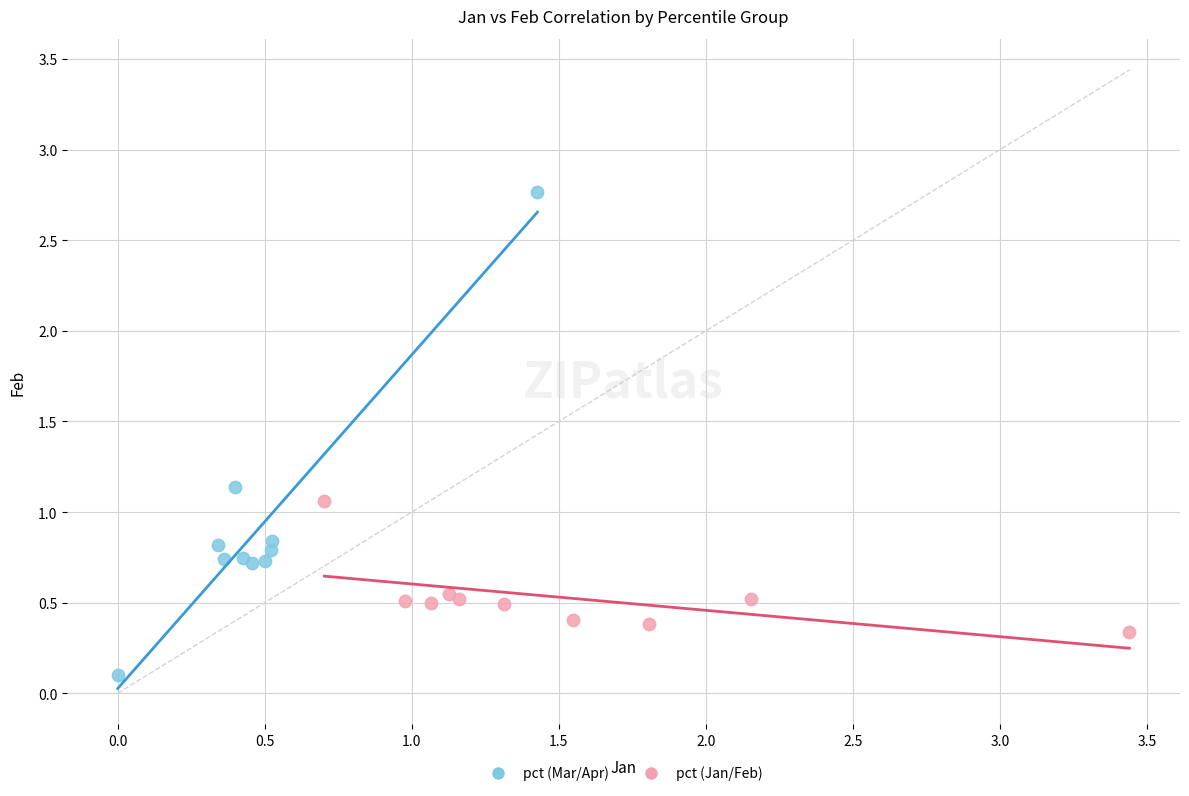

Which series contains the lowest Y value?

pct (Mar/Apr)